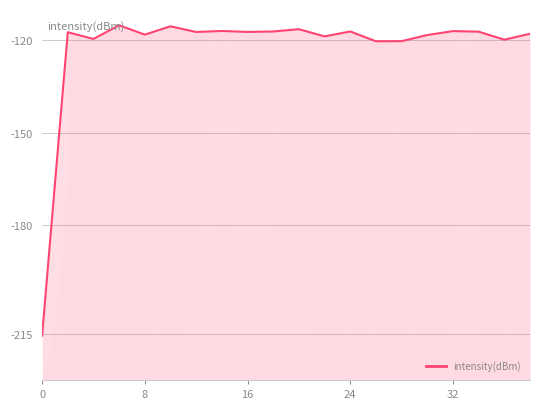

What is the difference between the maximum and minimum values?

100.4